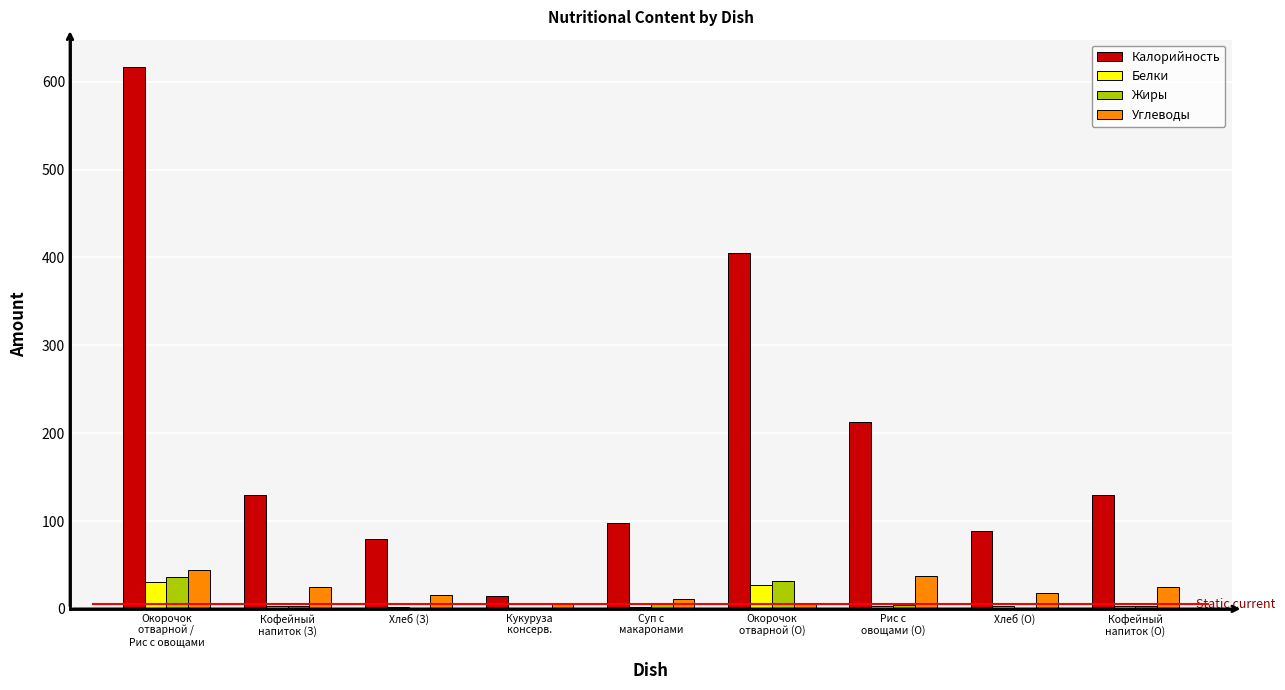

What is the difference between the Жиры values at Рис с
овощами (О) and Окорочок
отварной (О)?

26.6